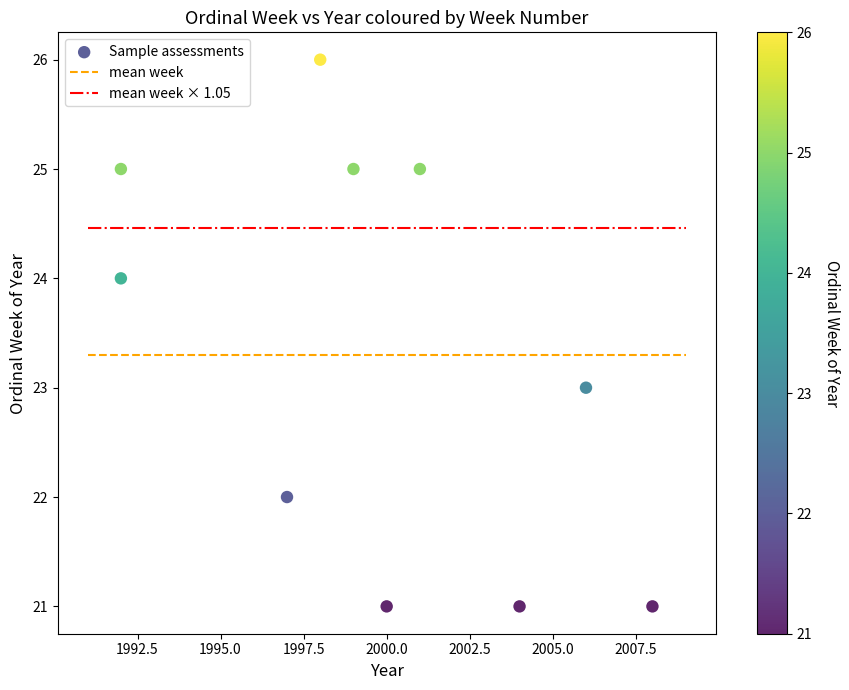

What is the range of X values (max minus min)?

16